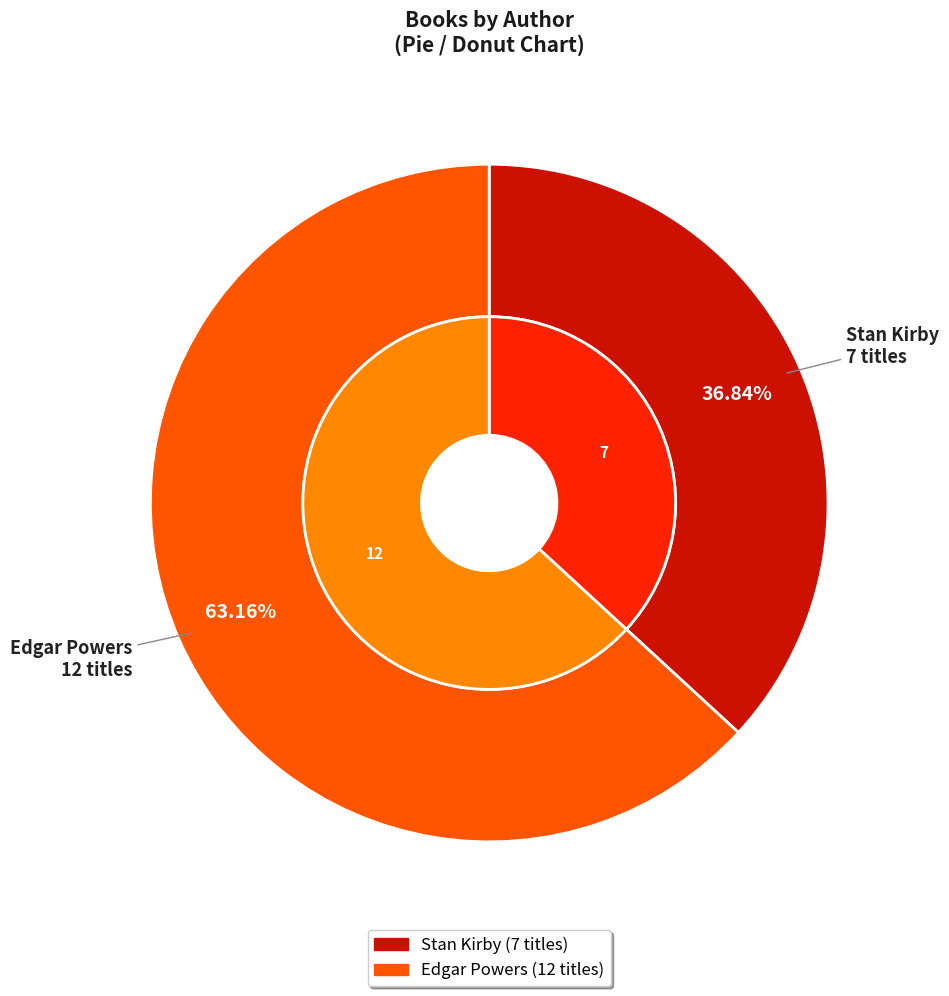

Approximately how many times larger is the value at Edgar Powers (172665806) compared to Stan Kirby (83395156)?

1.7